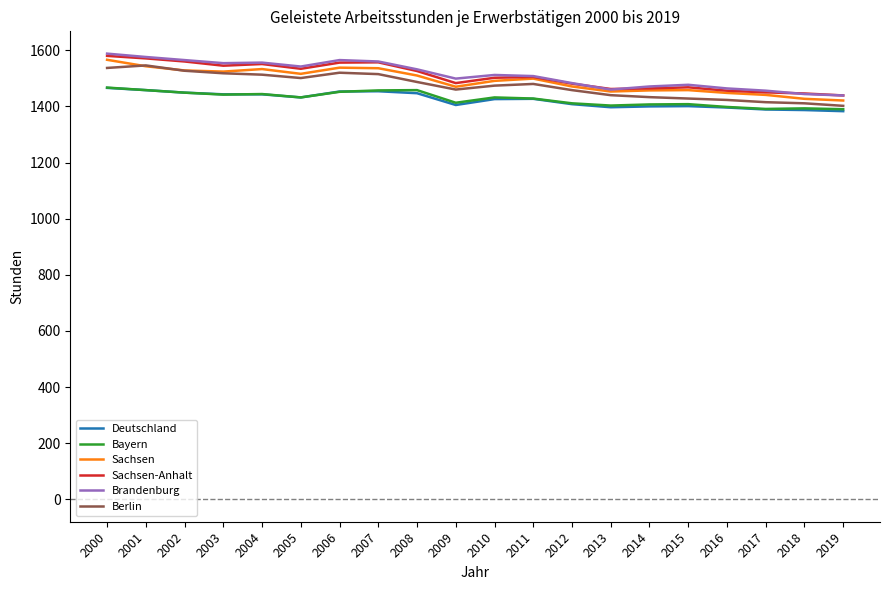

What is the spread (max minus min) of values at 2006?

113